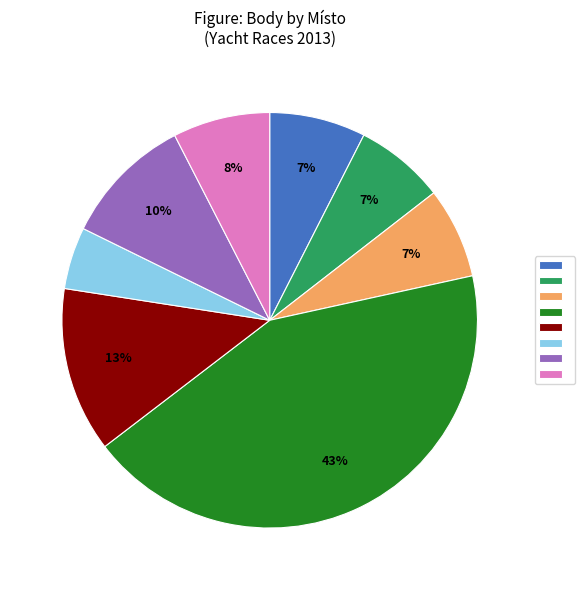

How many slices are in this pie chart?

8